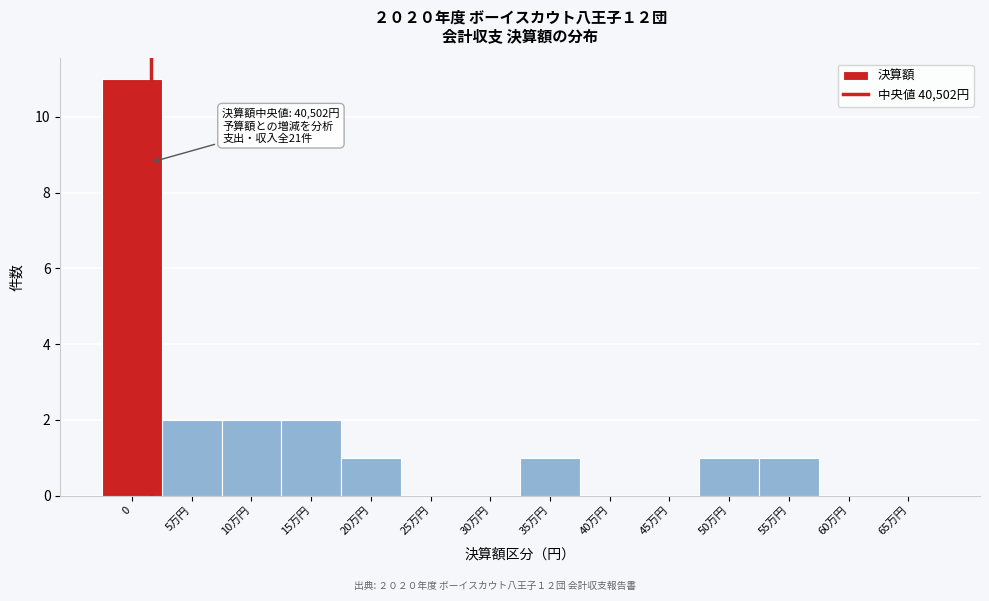

Reading right to left, list all the values displayed in this chart.

65万円=0	60万円=0	55万円=1	50万円=1	45万円=0	40万円=0	35万円=1	30万円=0	25万円=0	20万円=1	15万円=2	10万円=2	5万円=2	0=11